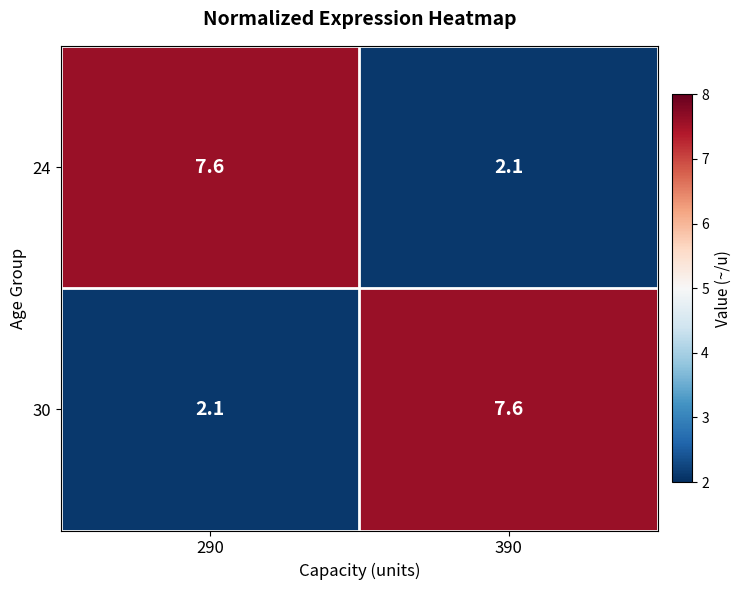

Count the number of categories in the chart.

2